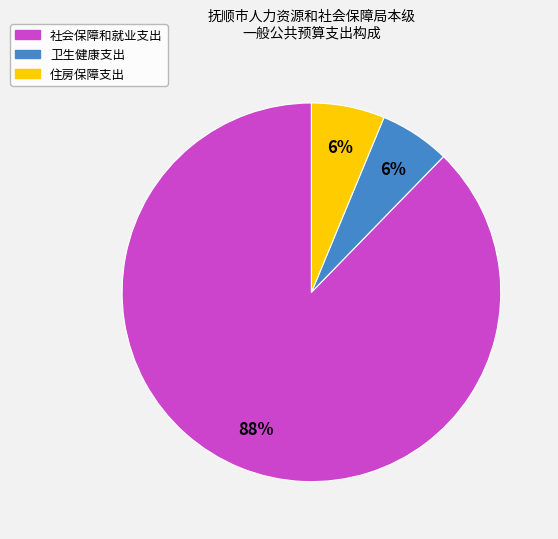

The 社会保障和就业支出 slice represents 88% of the pie. True or false?

True